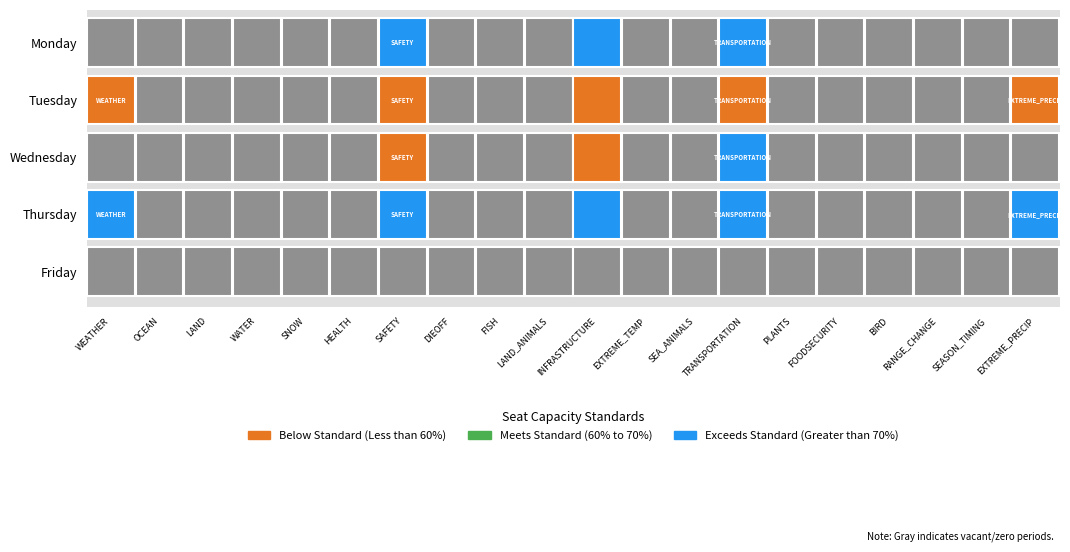

True or false: 73EF5238 has a value of 0 at 2.

False